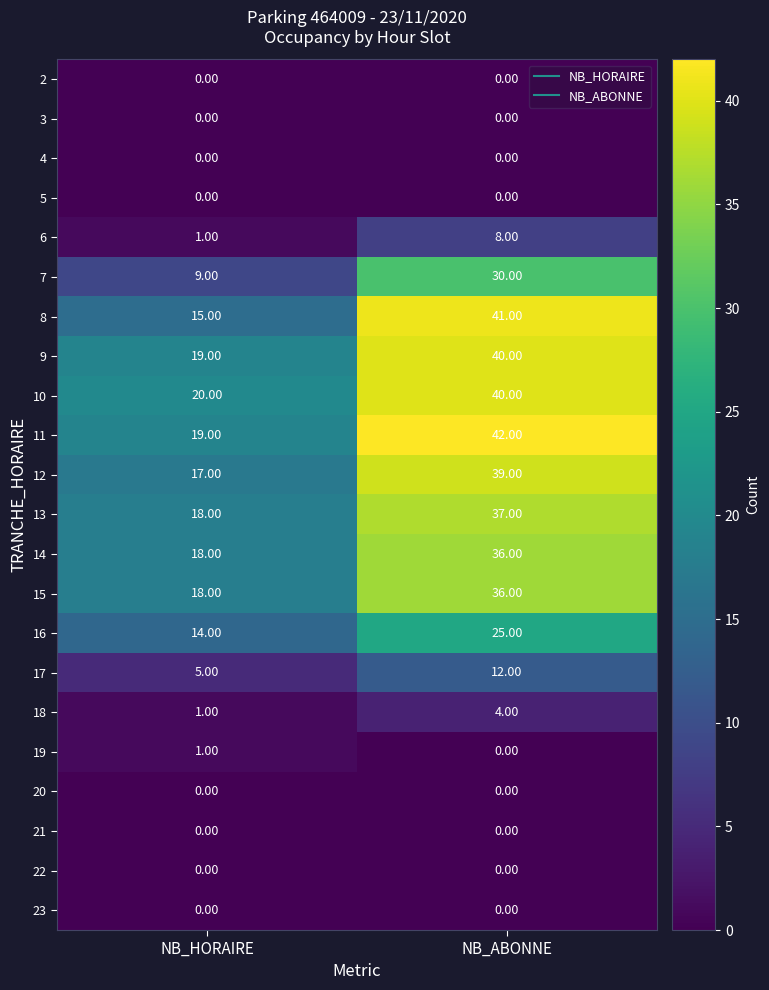

What is the sum of the 14 values at NB_ABONNE and NB_HORAIRE?

54